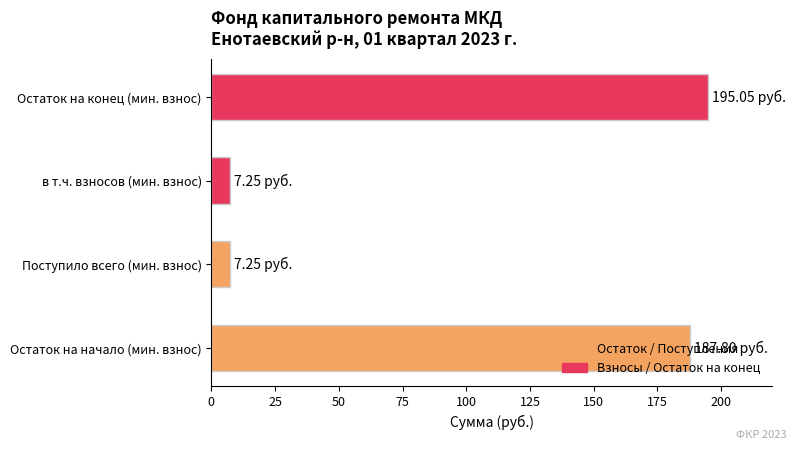

Which category has the highest value across all series?

Остаток на конец (мин. взнос)